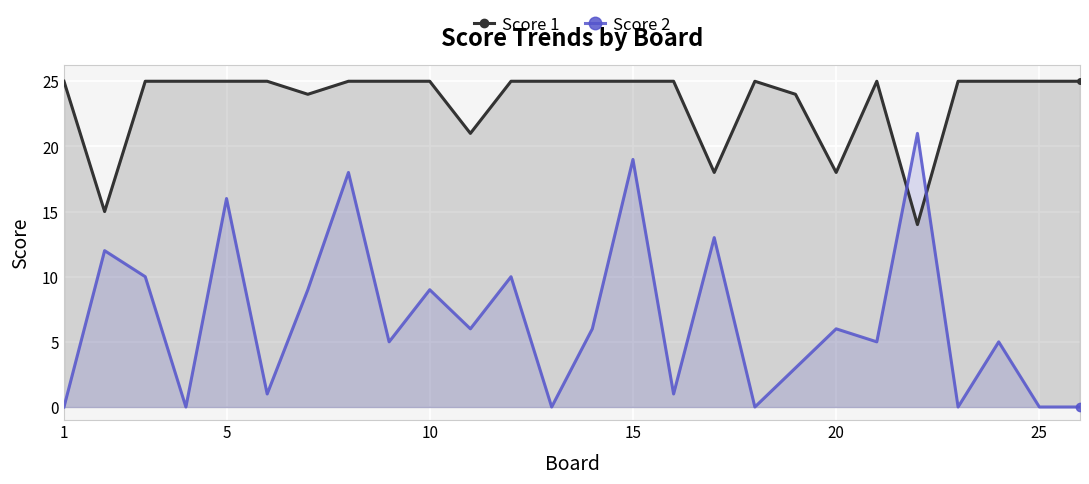

How many lines are shown in the chart?

2